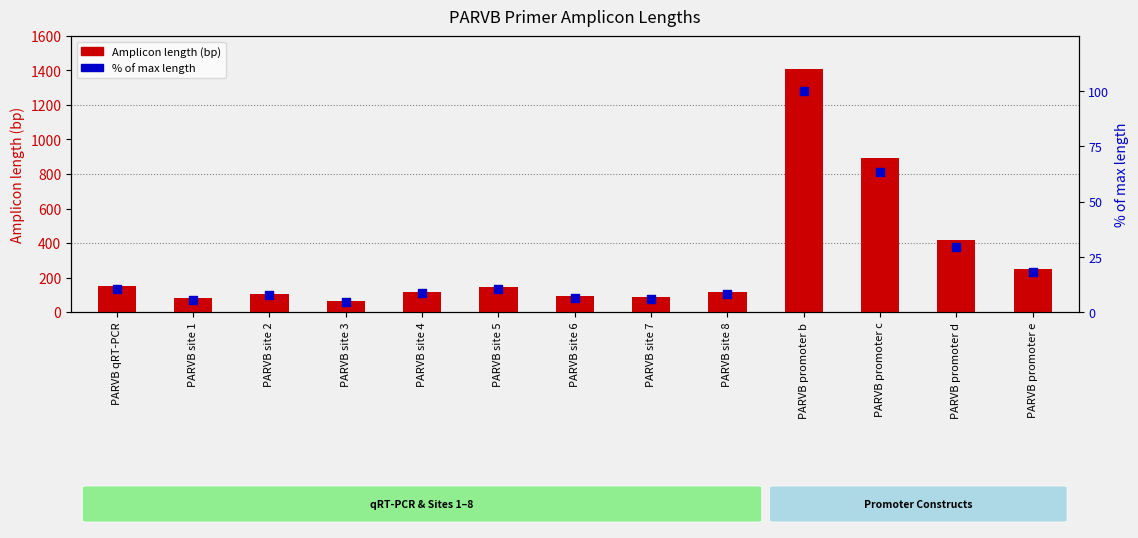

At which category is the sum across all series the highest?

PARVB promoter b